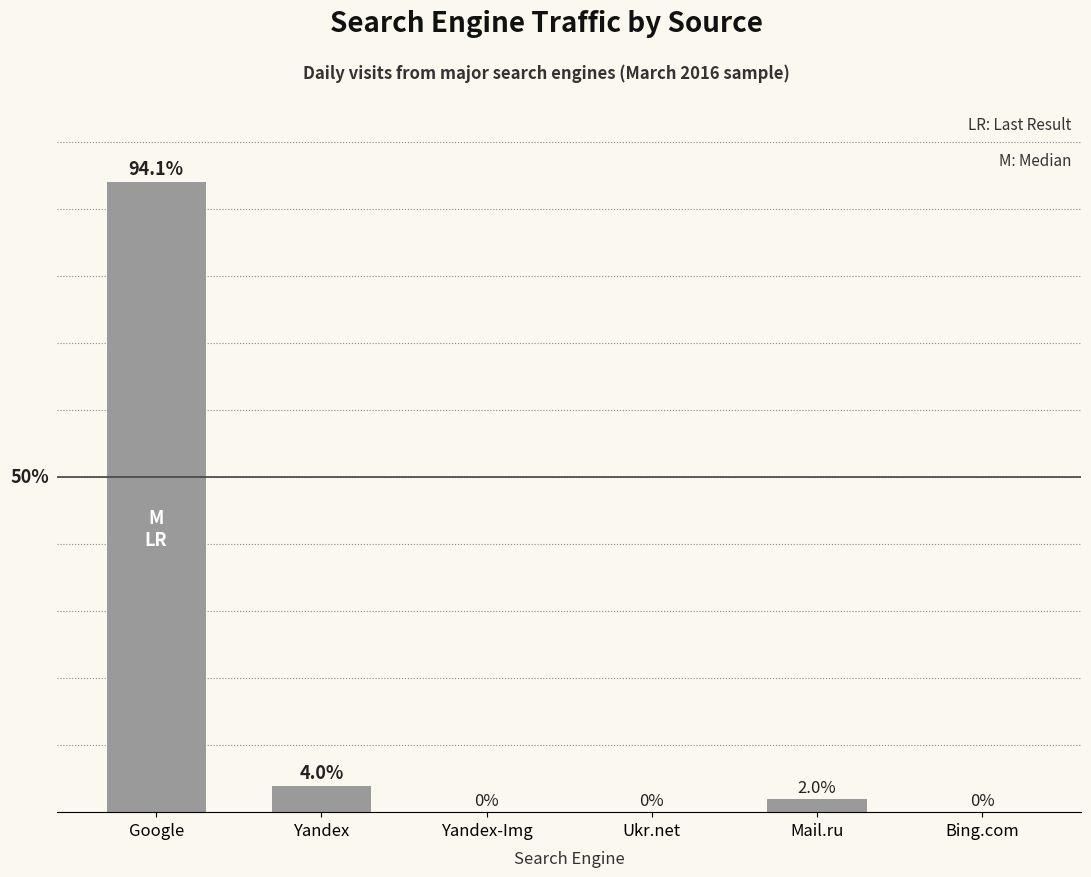

At which label is the value closest to 47?

Yandex